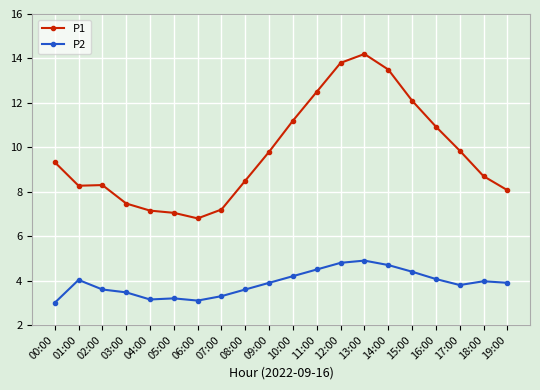

True or false: P2 and P1 intersect in this chart.

False